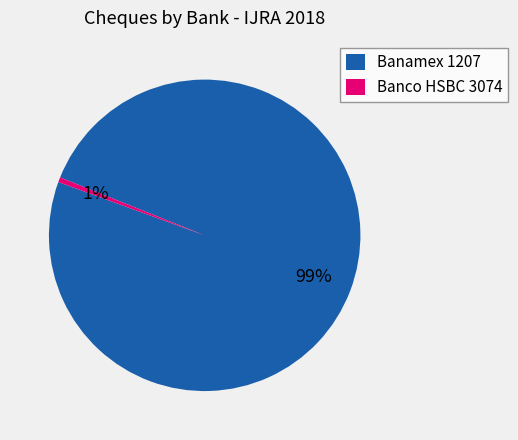

Between Banco HSBC 3074 and Banamex 1207, which is larger?

Banamex 1207